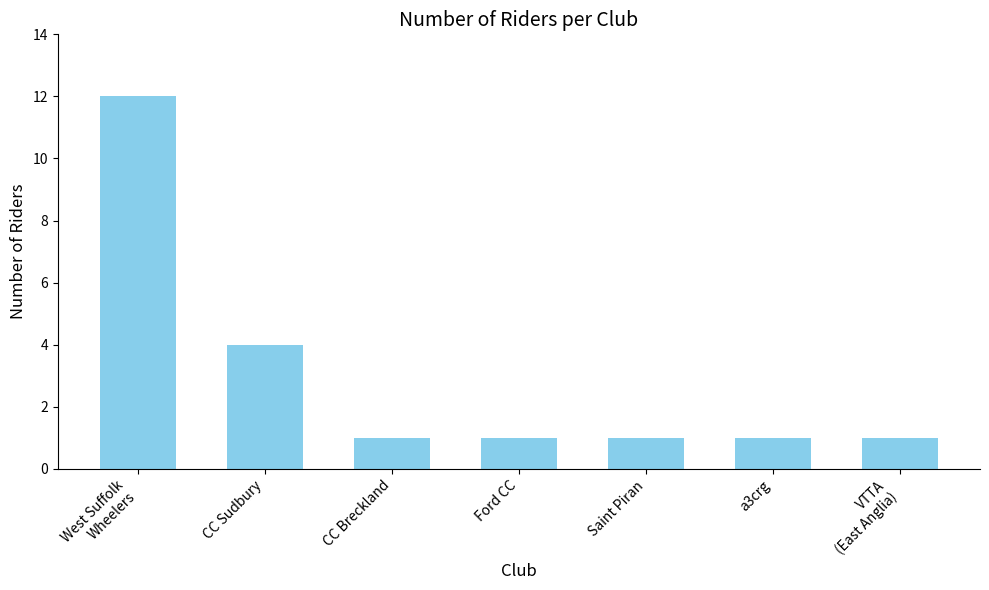

What is the greatest value displayed?

12